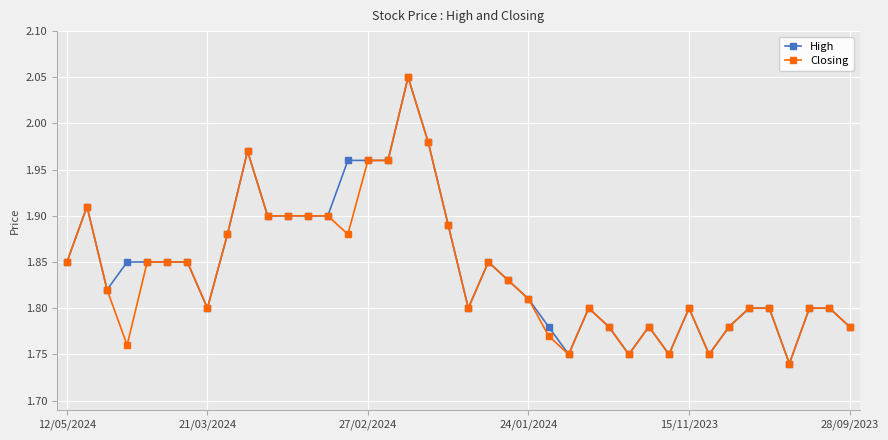

True or false: Closing has more than 1 interior local peaks.

True